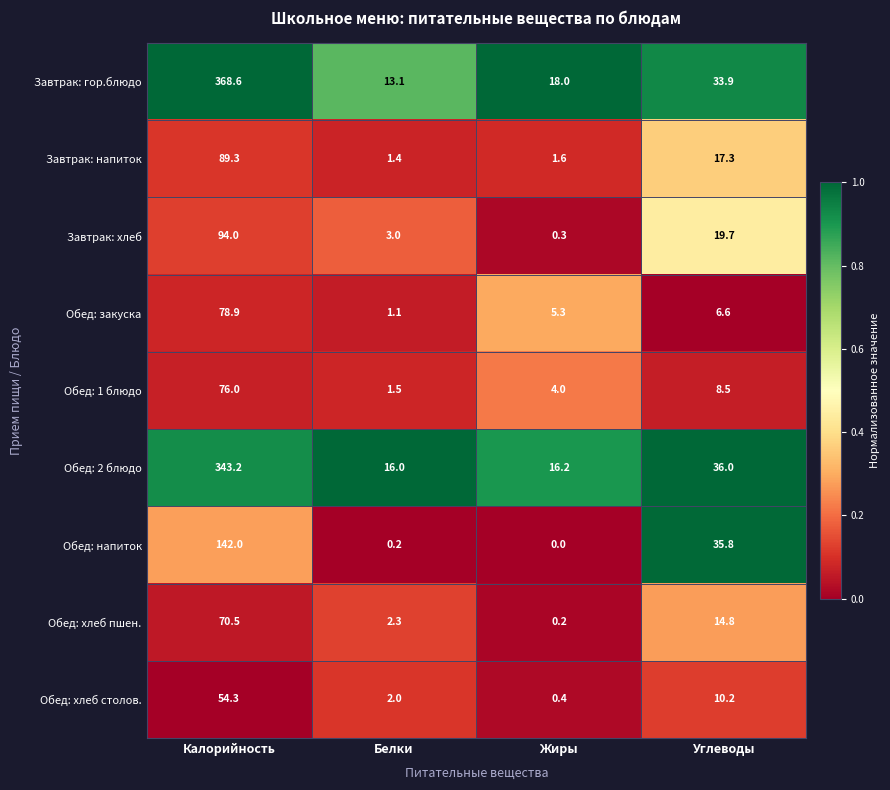

What is the difference between the maximum and minimum values in the Обед: закуска series?

77.8